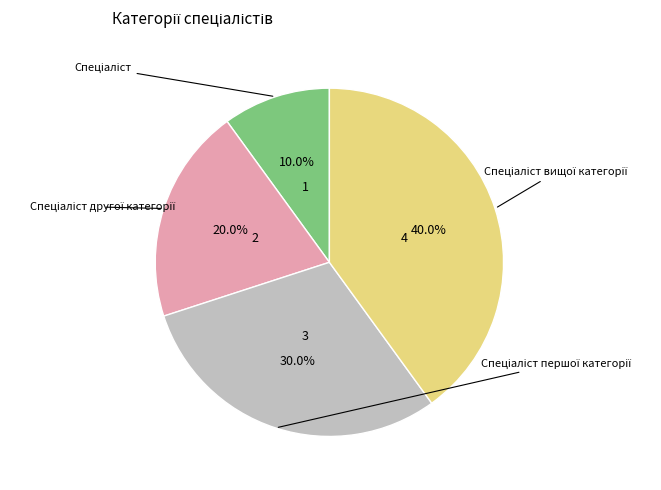

Does any single category account for the majority?

No